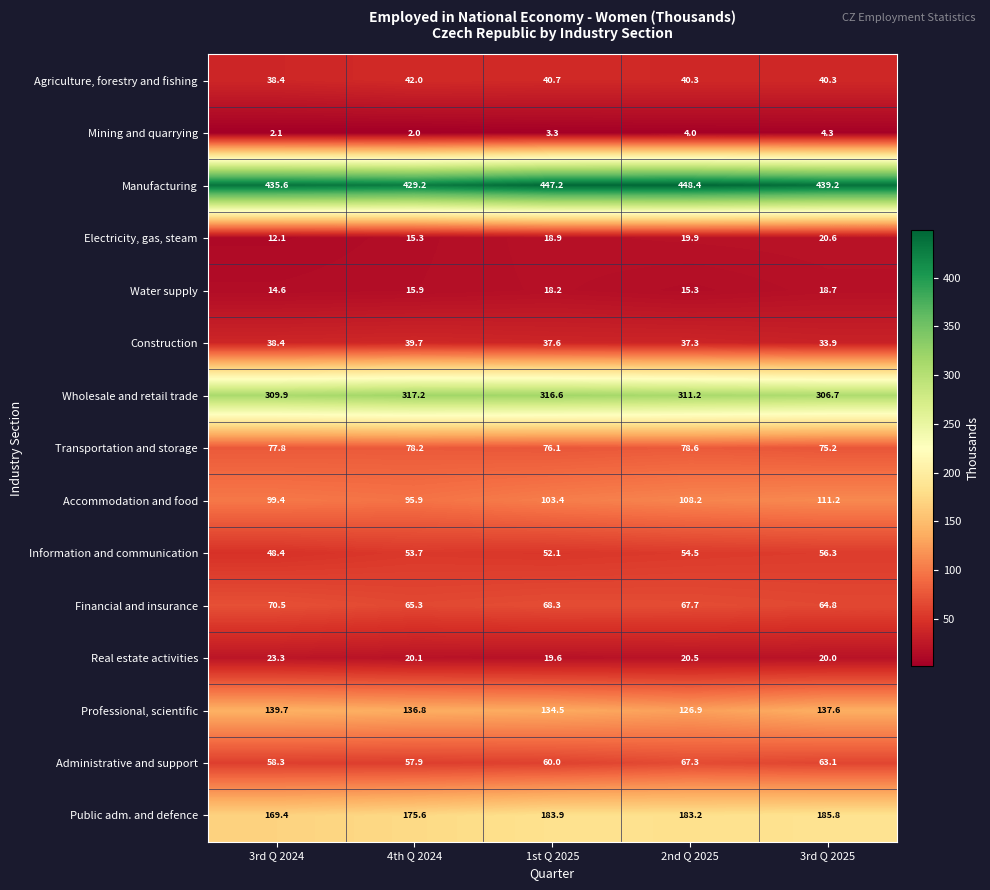

What is the minimum value shown in the chart?

2.0